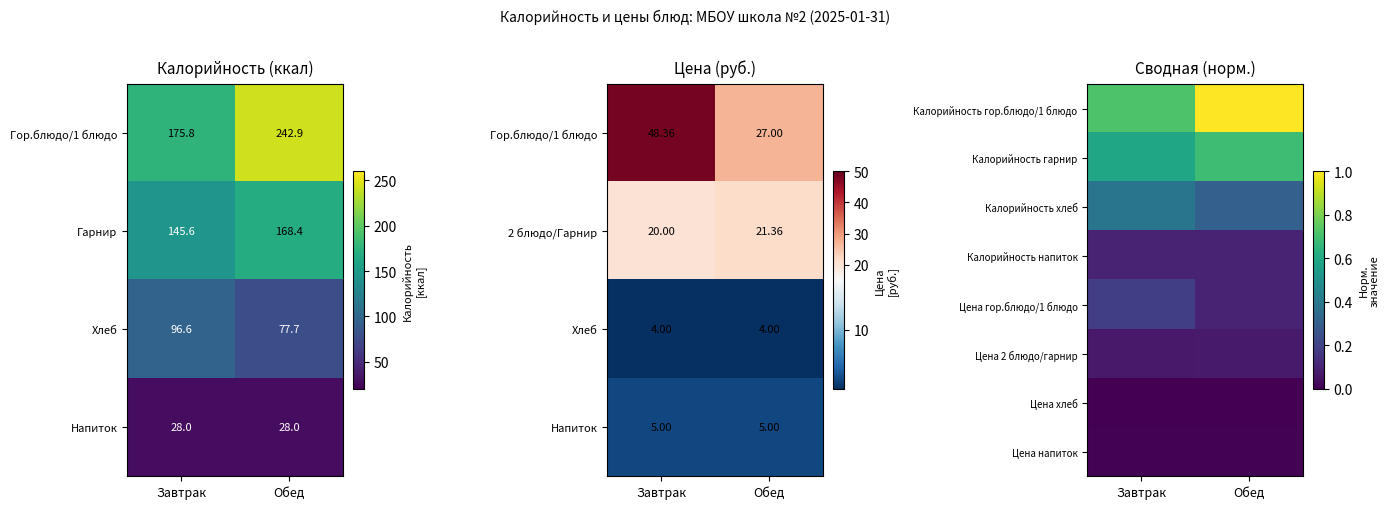

Is it true that Гарнир equals 145.6 at Завтрак?

True